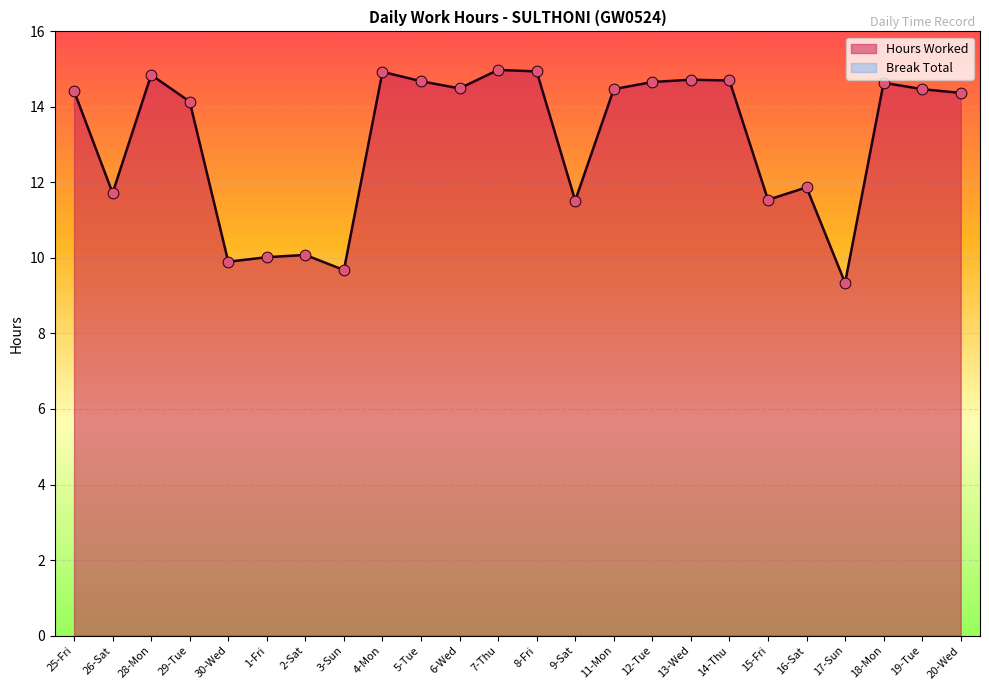

Between 1-Fri and 2-Sat, which is larger?

2-Sat